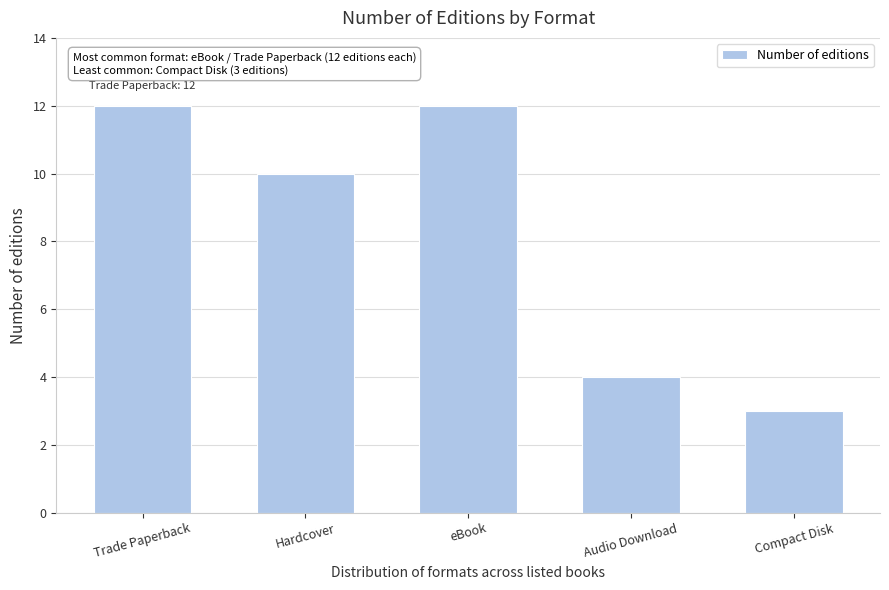

Reading left to right, list all the values displayed in this chart.

12	10	12	4	3